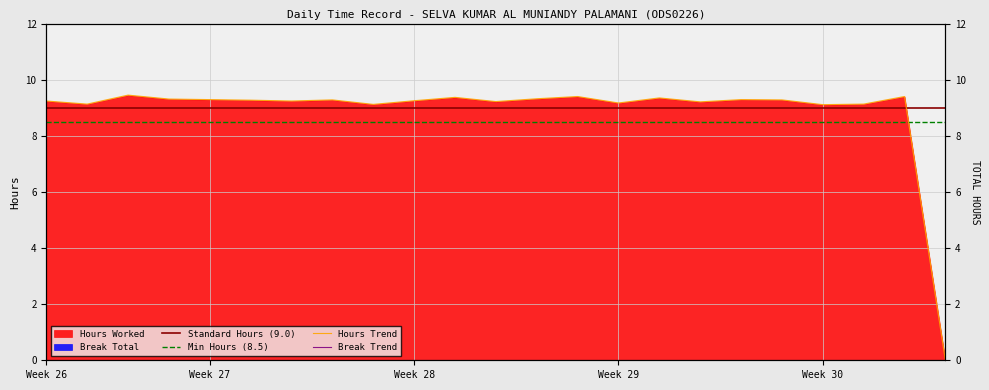

Rank the categories by value from lowest to highest.

22 Sat, 19 Wed, 6 Thu, 27 Tue, 20 Thu, 13 Thu, 15 Sat, 10 Mon, 26 Mon, 4 Tue, 7 Fri, 3 Mon, 5 Wed, 18 Tue, 1 Sat, 17 Mon, 30 Fri, 11 Tue, 14 Fri, 8 Sat, 12 Wed, 21 Fri, 28 Wed